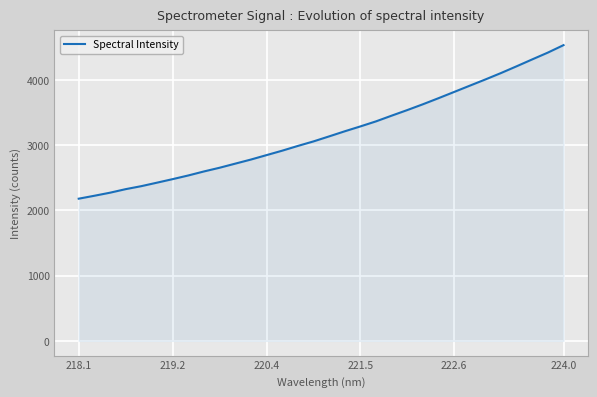

What is the difference between the maximum and minimum values?

2352.2